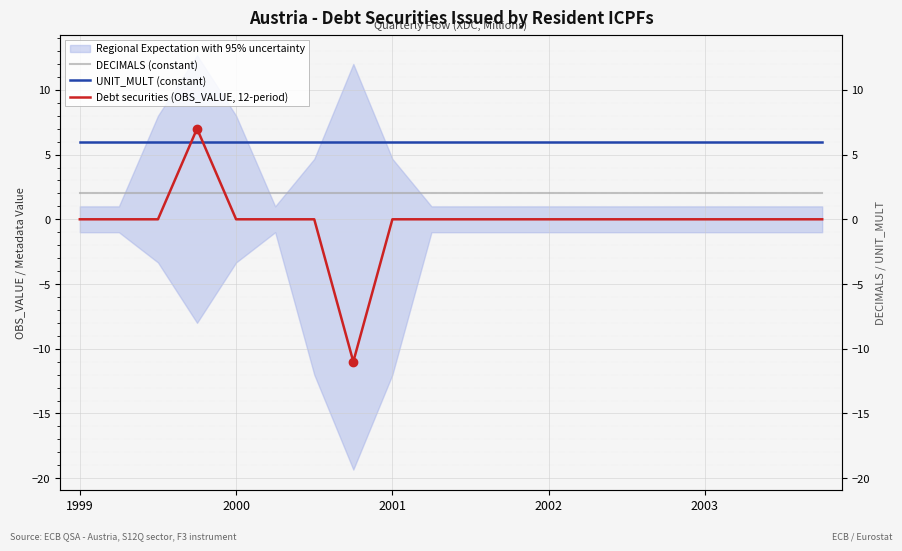

Between 14 and 15, which series saw the biggest shift?

DECIMALS (constant)